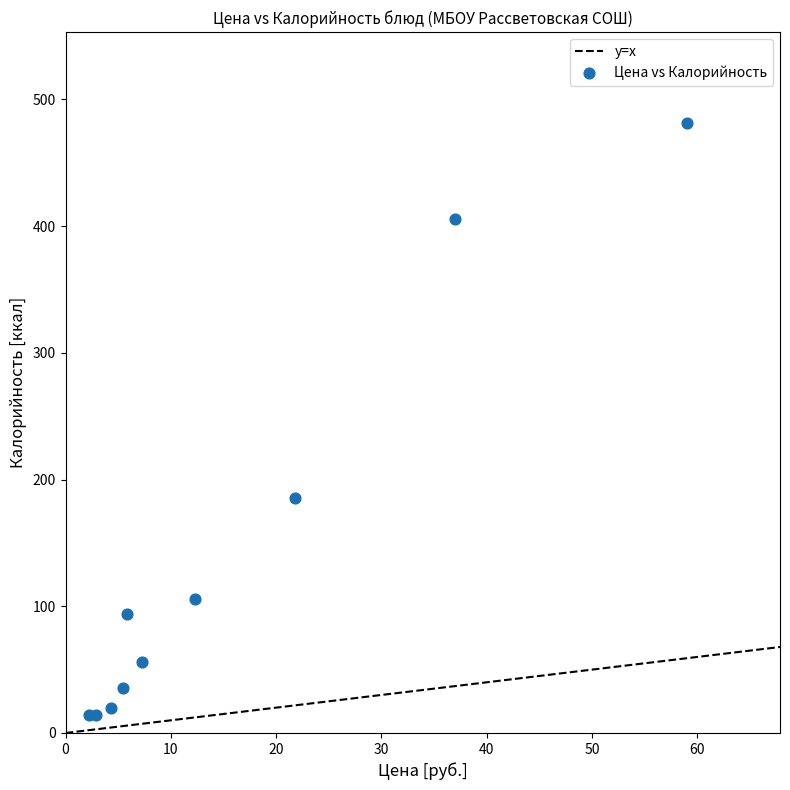

What Y value in the scatter plot is closest to 247?

185.2